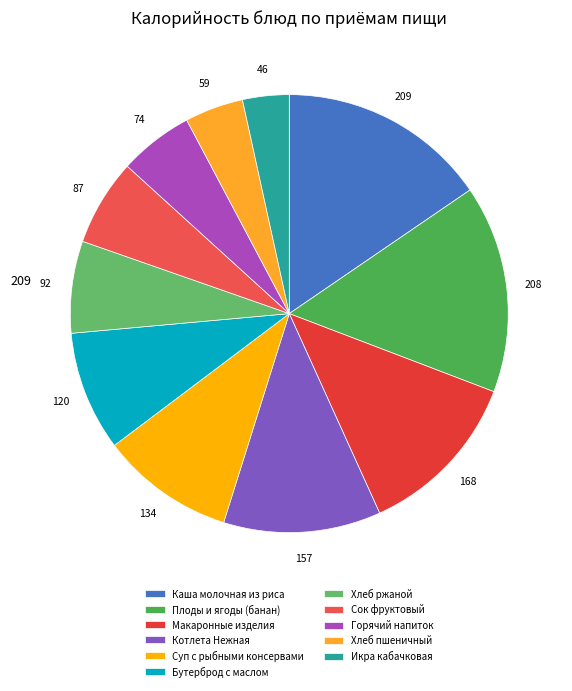

How many slices are in this pie chart?

11